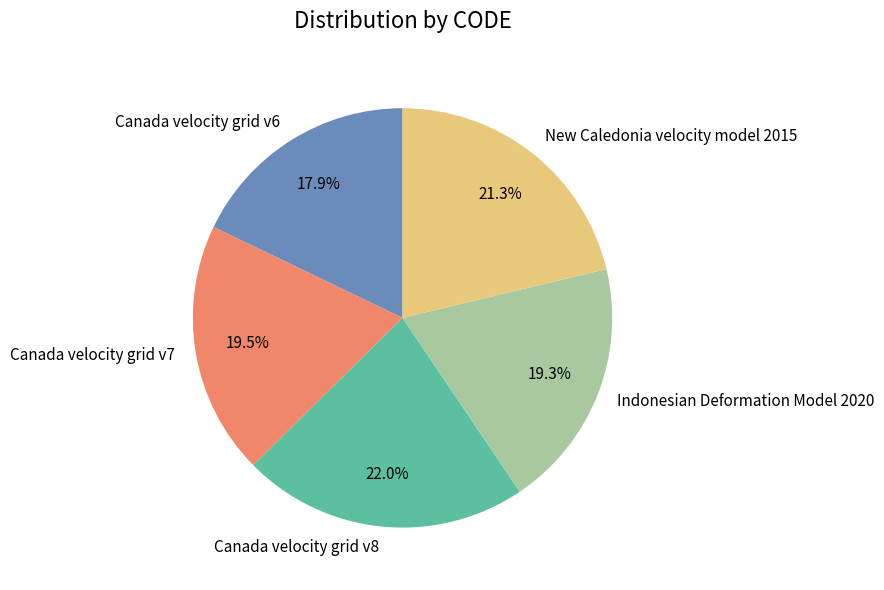

Which slice is the largest?

Canada velocity grid v8